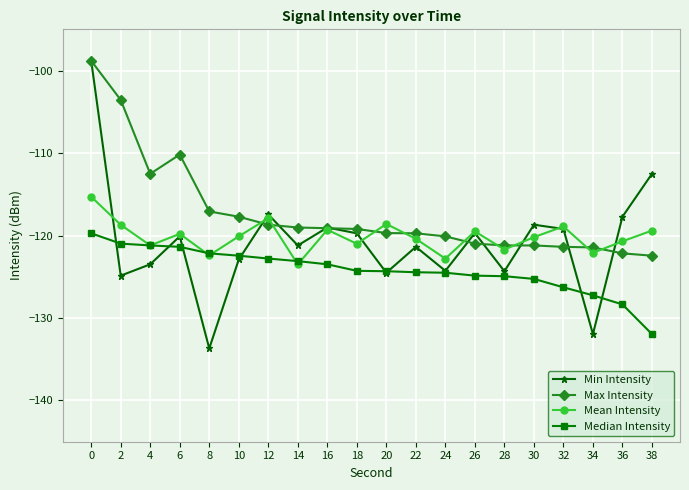

At which category does Min Intensity reach its first local valley?

2